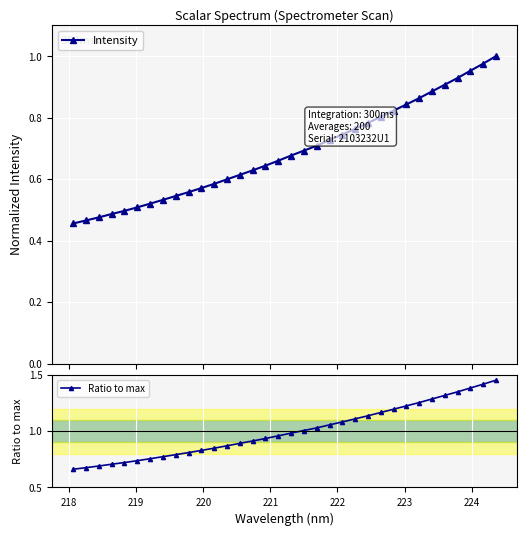

Reading right to left, extract all data points from this chart.

Intensity: 1.0	1.0	1.0	0.9	0.9	0.9	0.9	0.8	0.8	0.8	0.8	0.8	0.7	0.7	0.7	0.7	0.7	0.7	0.6	0.6	0.6	0.6	0.6	0.6	0.6	0.5	0.5	0.5	0.5	0.5	0.5	0.5	0.5	0.5
Ratio to max: 1.5	1.4	1.4	1.3	1.3	1.3	1.3	1.2	1.2	1.2	1.1	1.1	1.1	1.1	1.0	1.0	1.0	1.0	0.9	0.9	0.9	0.9	0.8	0.8	0.8	0.8	0.8	0.8	0.7	0.7	0.7	0.7	0.7	0.7